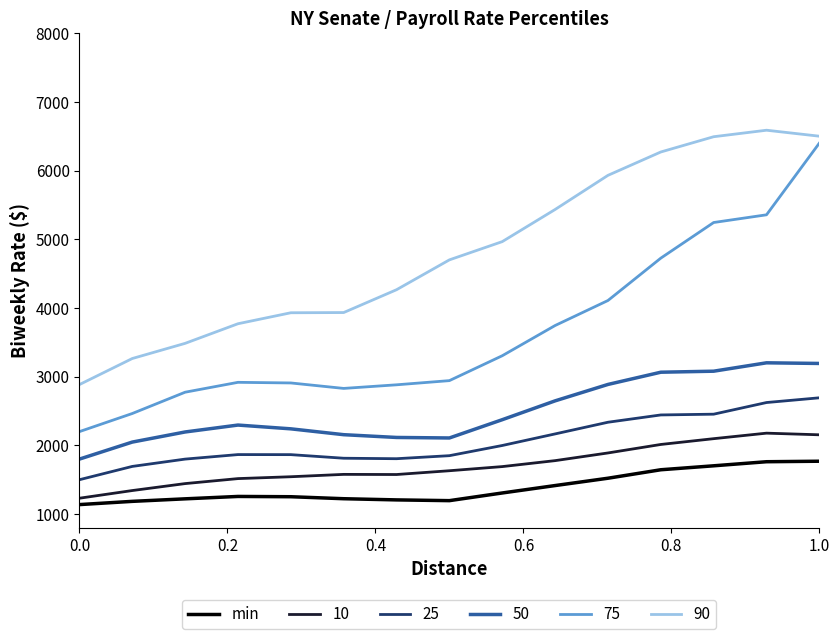

How many lines are shown in the chart?

6